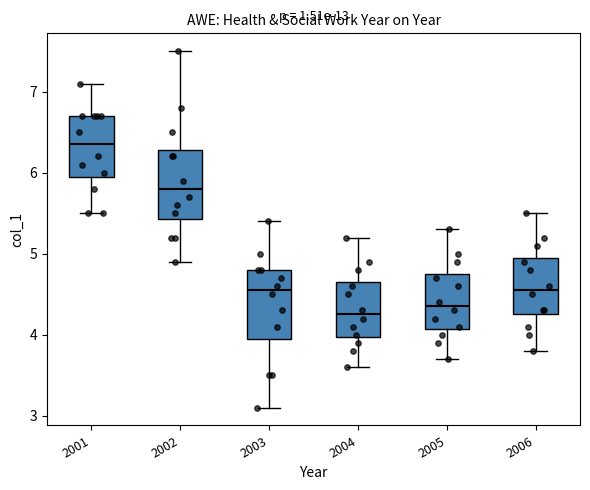

Reading left to right, read every box against the y-axis: the position of its median line, the range the box covers, and the ends of its whiskers. The values are not printed on the chart, so give them approximately, as read against the axis.

2001: median 6.4, box 6.0 to 6.7, whiskers 5.5 to 7.1
2002: median 5.8, box 5.4 to 6.3, whiskers 4.9 to 7.5
2003: median 4.6, box 4.0 to 4.8, whiskers 3.1 to 5.4
2004: median 4.3, box 4.0 to 4.7, whiskers 3.6 to 5.2
2005: median 4.4, box 4.1 to 4.8, whiskers 3.7 to 5.3
2006: median 4.6, box 4.3 to 5.0, whiskers 3.8 to 5.5